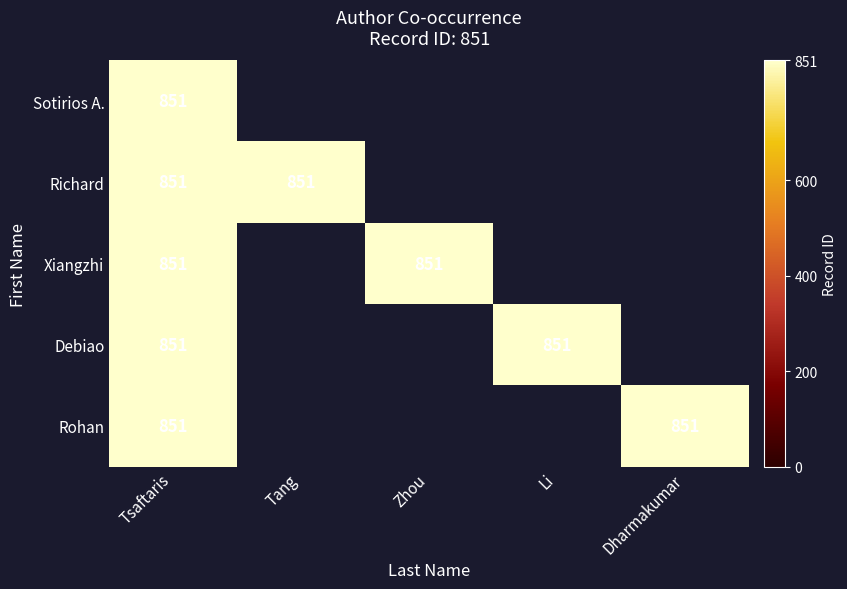

Reading left to right, list all the values displayed in this chart.

Tsaftaris: 851	851	851	851	851
Tang: 0	851	0	0	0
Zhou: 0	0	851	0	0
Li: 0	0	0	851	0
Dharmakumar: 0	0	0	0	851